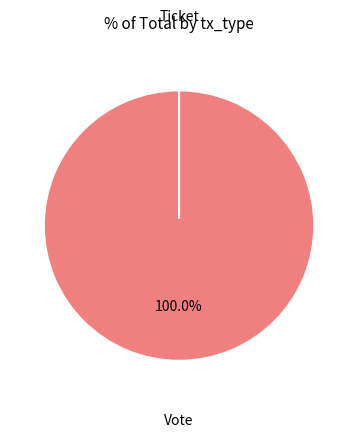

To the nearest percent, what is the combined percentage of Ticket and Vote?

100%